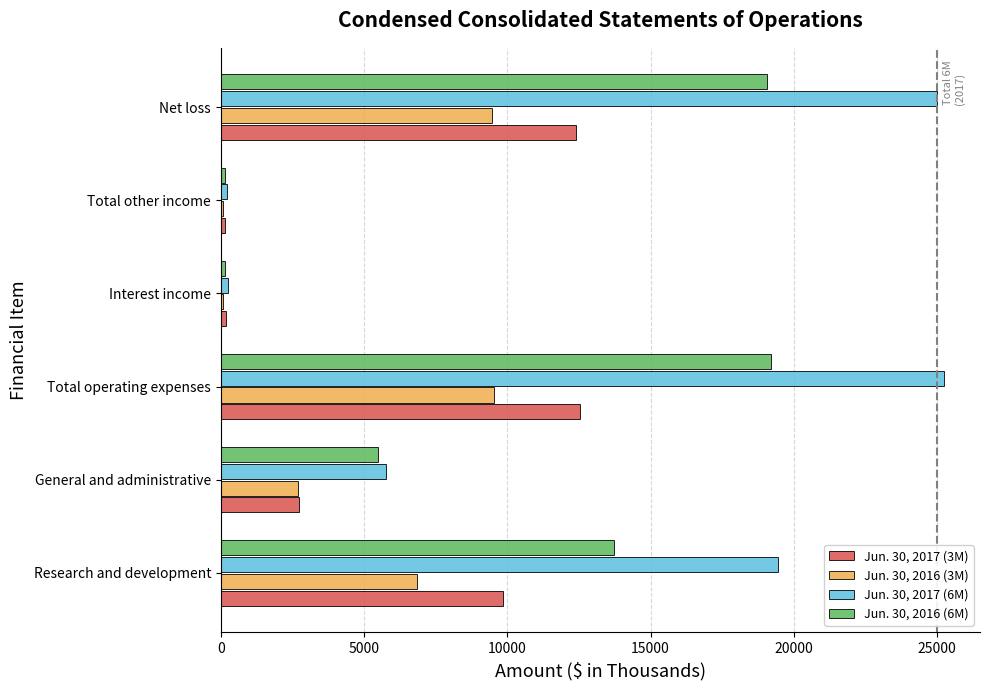

What is the total value across all series at Net loss?

65941